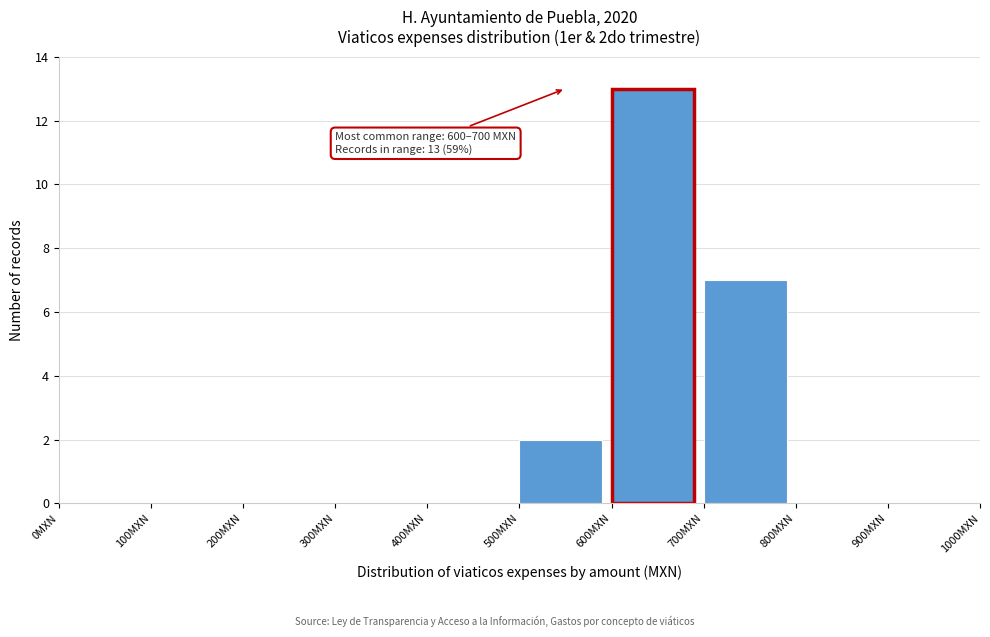

Which range on the x-axis has the tallest bar?

600 to 700